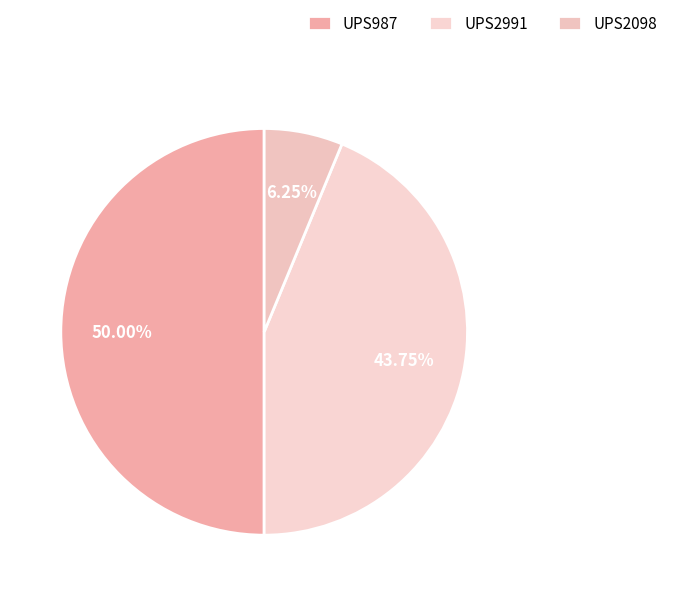

Count the number of slices in the pie.

3